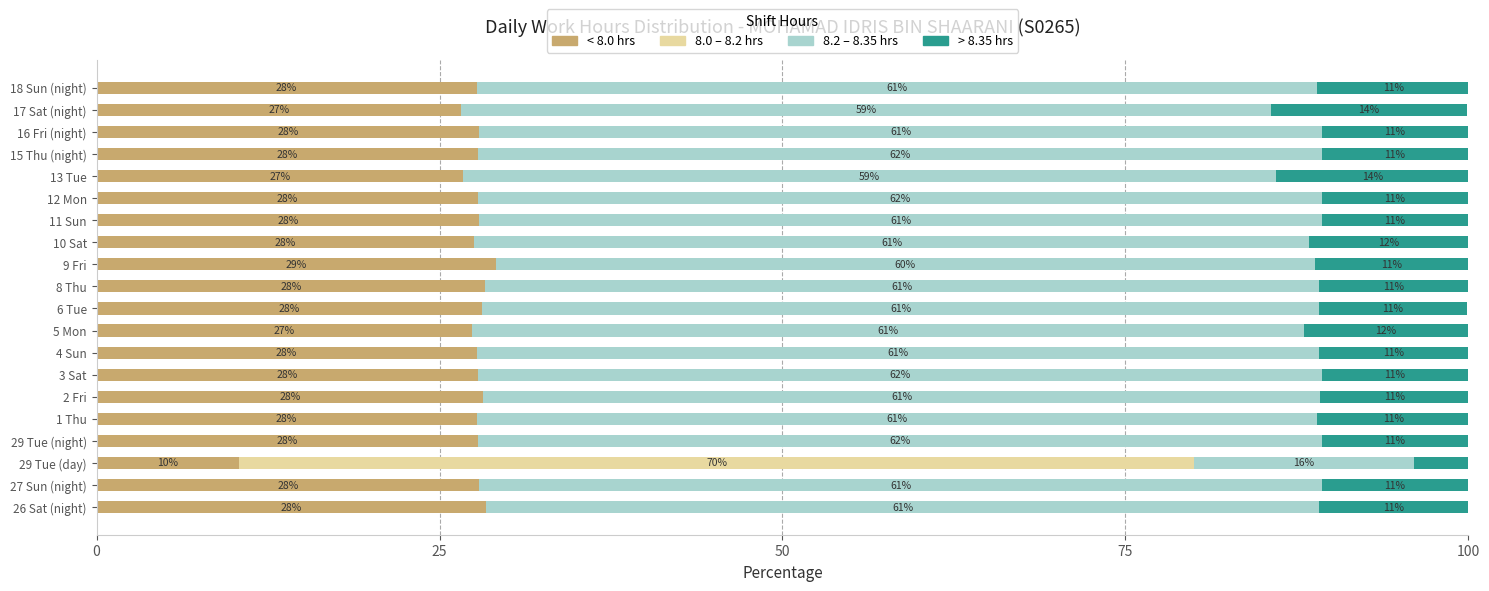

Is it true that < 8.0 hrs equals 27.9 at 11 Sun?

True